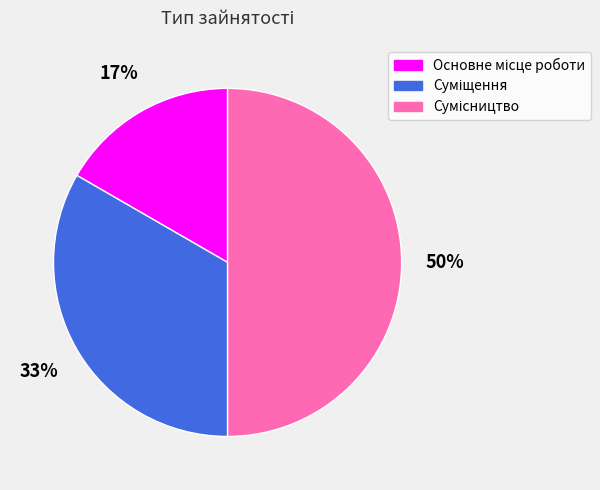

To the nearest percent, what is the difference between the largest and smallest slice percentages?

33%